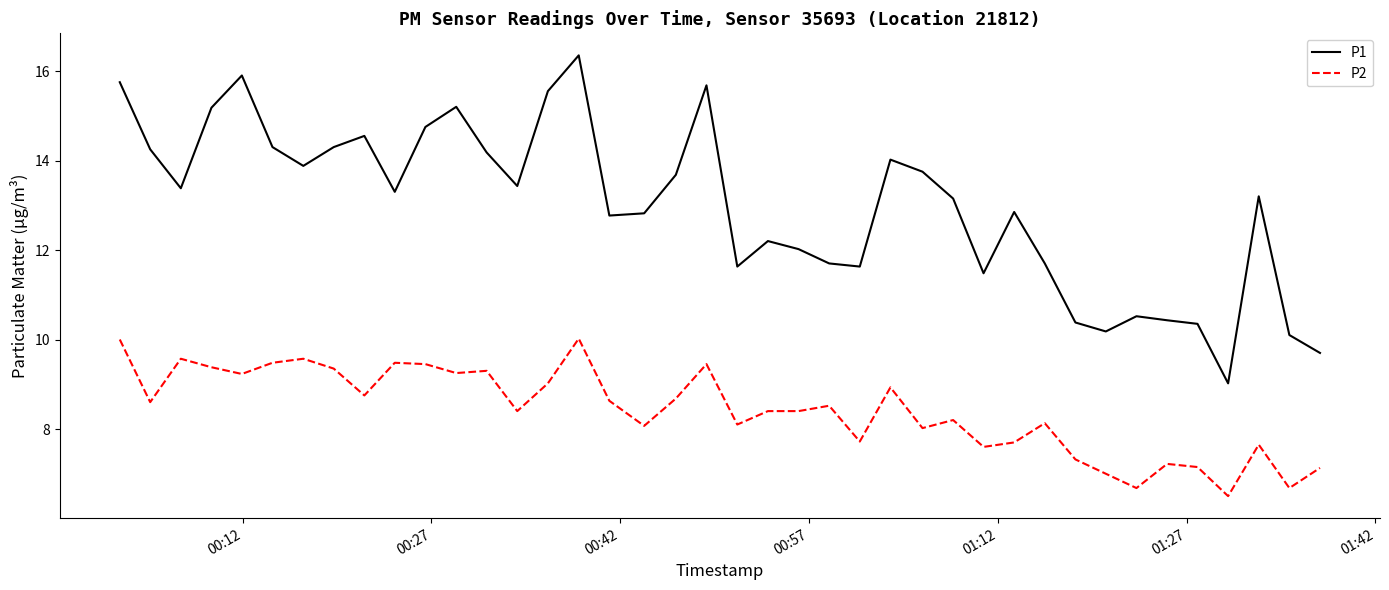

What is the sum of all P2 values?

336.7